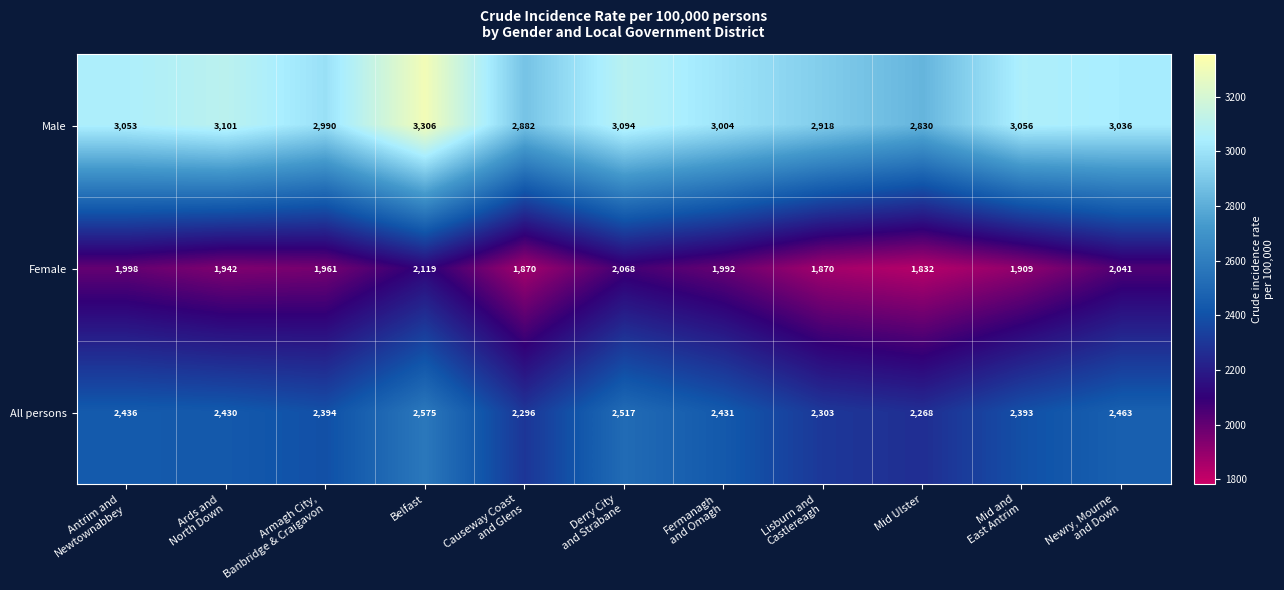

Rank the series by their maximum value, from highest to lowest.

Male, All persons, Female